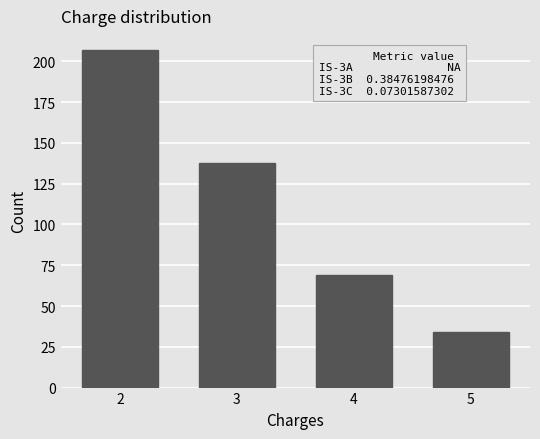

Reading left to right, list all the values displayed in this chart.

2=207	3=138	4=69	5=34